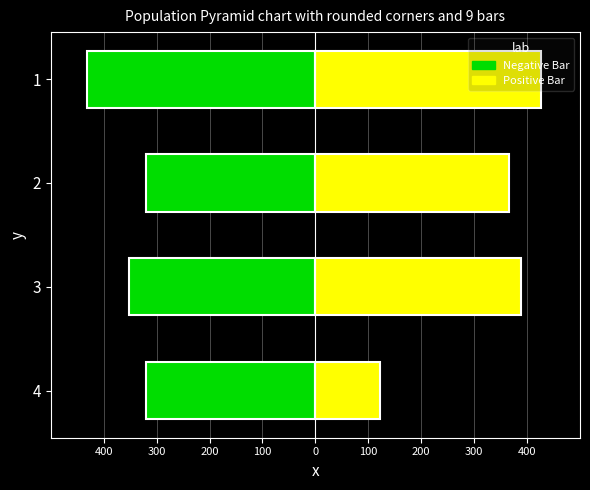

Reading left to right, list all the values displayed in this chart.

Negative Bar: -432	-320	-352	-321
Positive Bar: 426	365	389	122